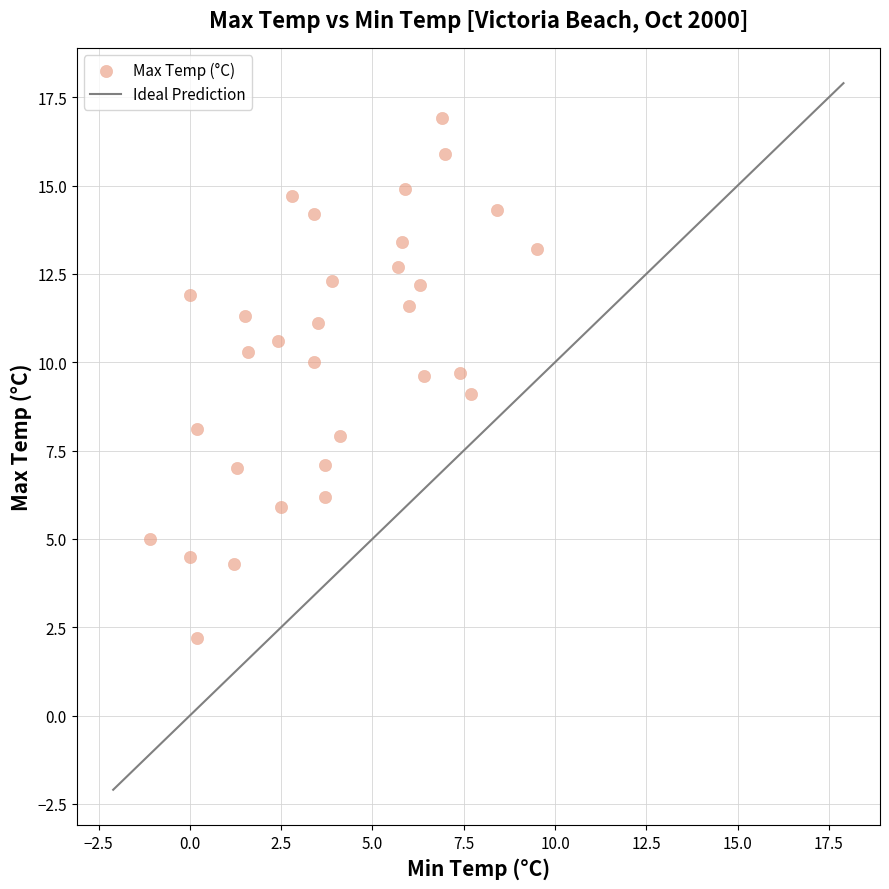

What is the range of X values (max minus min)?

10.6